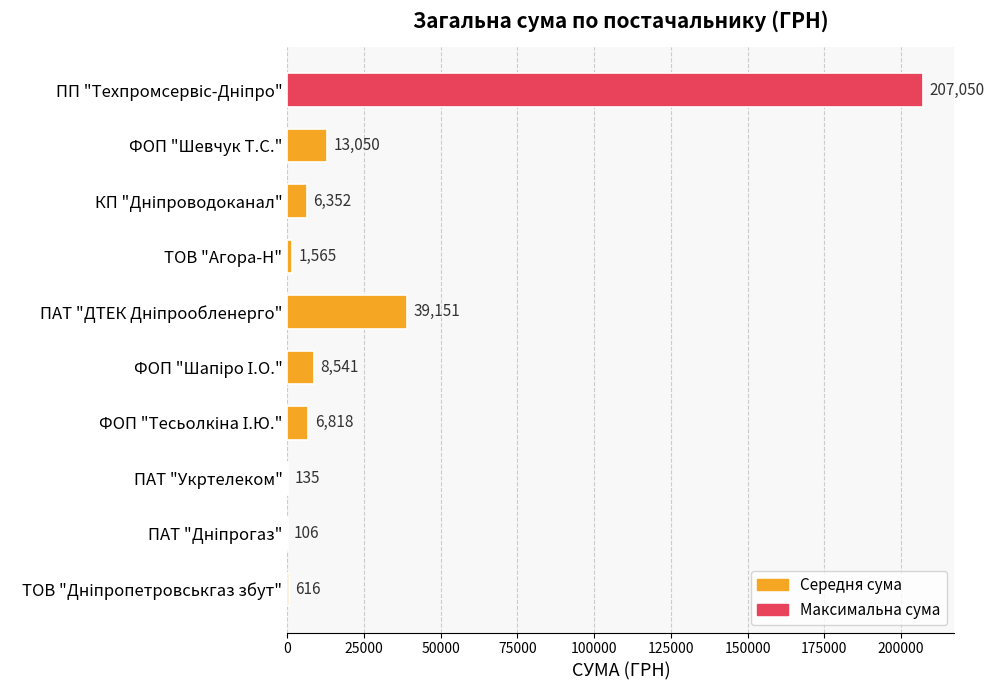

What is the greatest value displayed?

207050.0